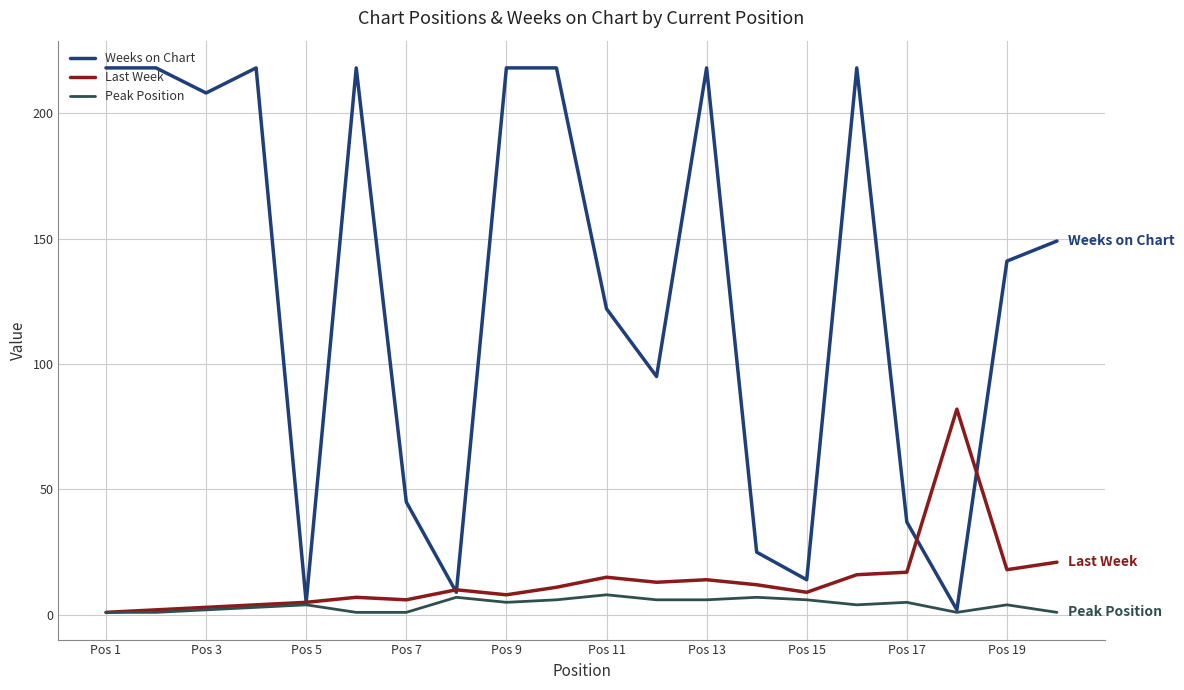

What is the greatest value displayed?

218